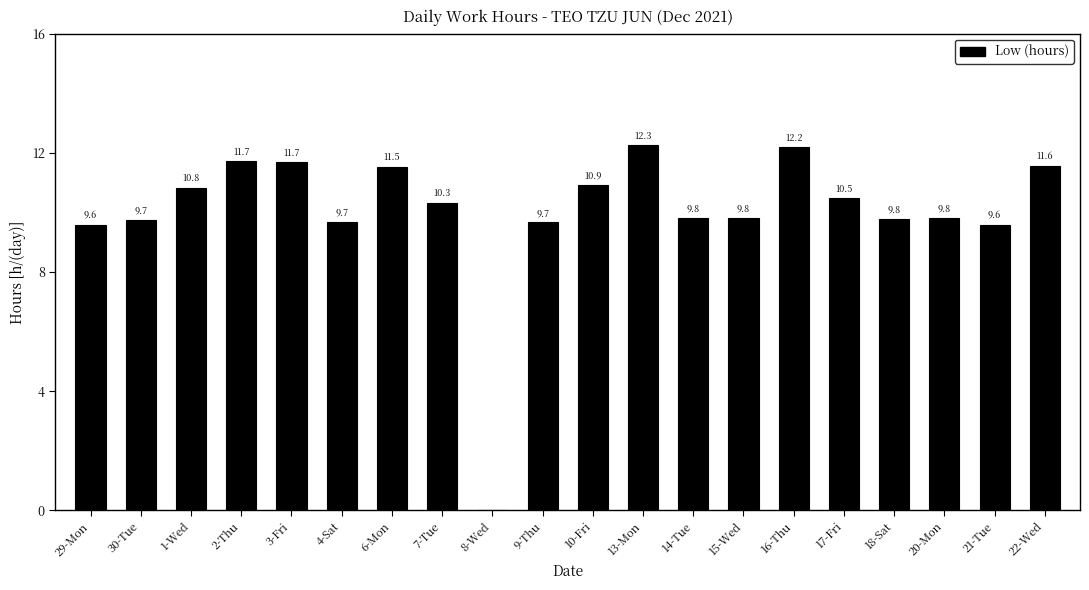

What is the sum of the values at 18-Sat and 30-Tue?

19.5